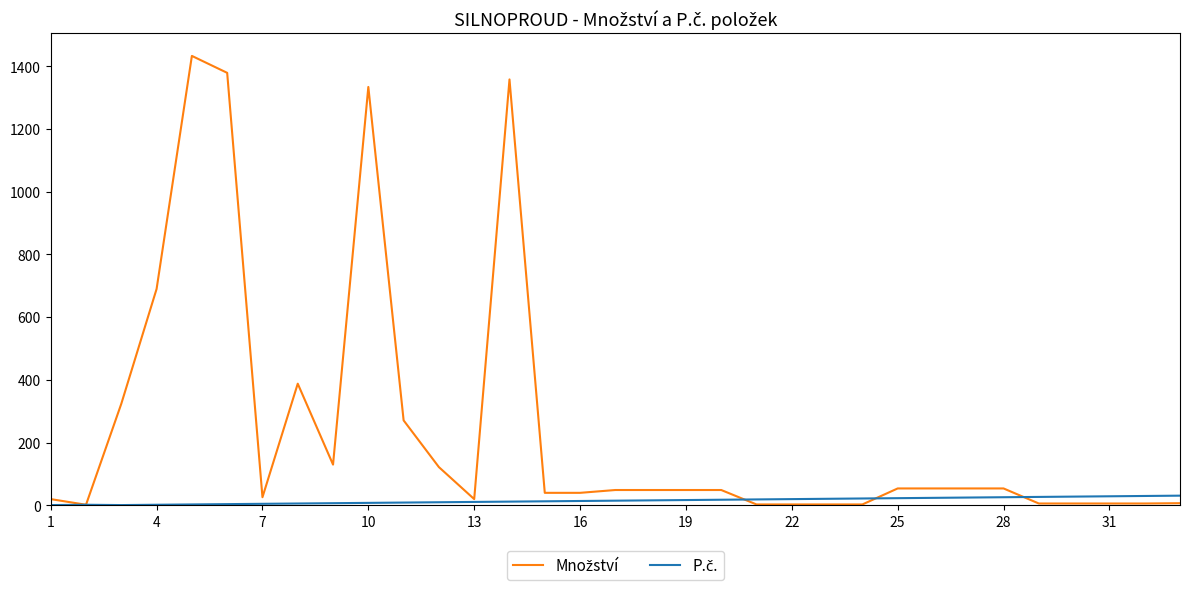

True or false: Množství and P.č. intersect in this chart.

True